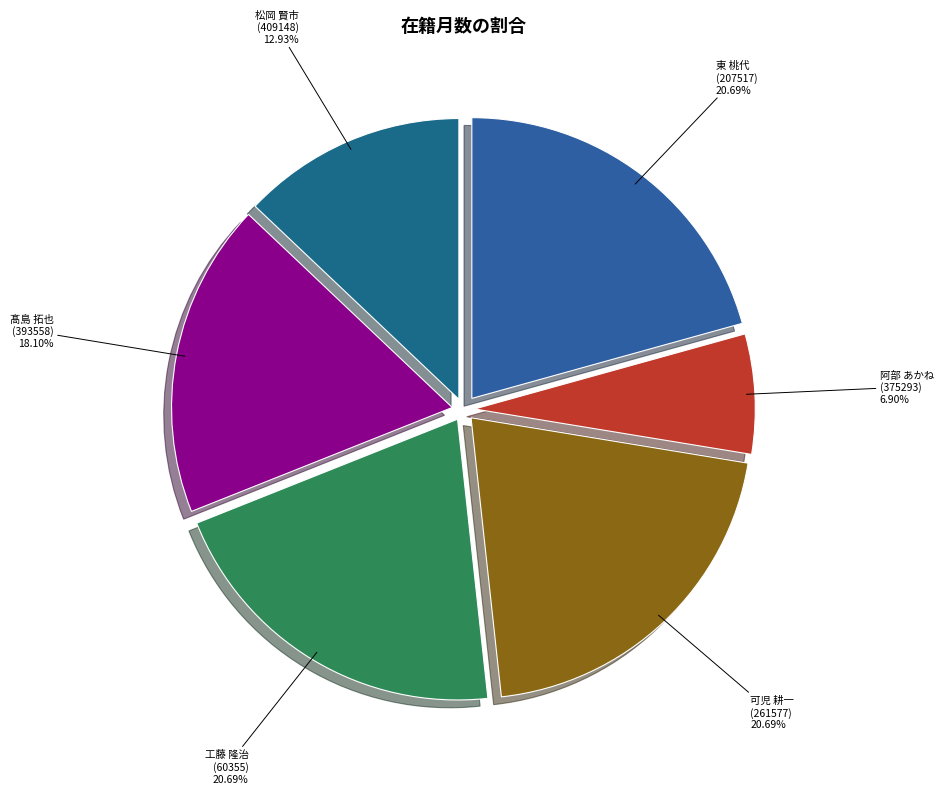

Does any single category account for the majority?

No